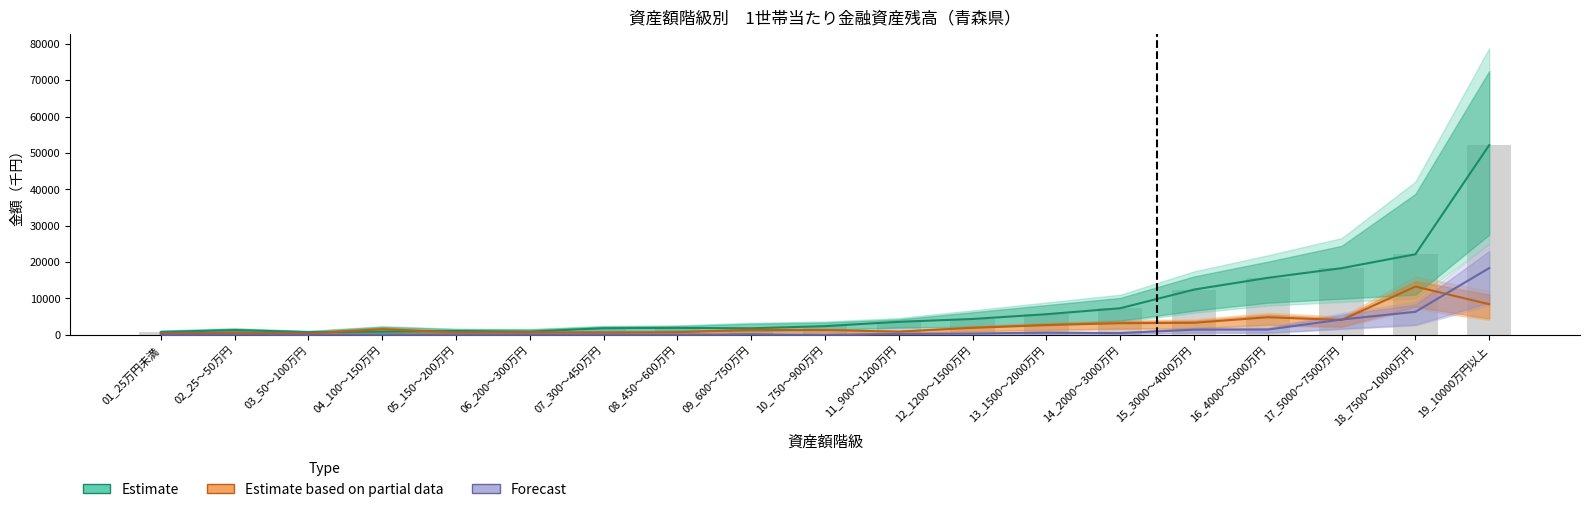

At which category is the sum across all series the highest?

19_10000万円以上